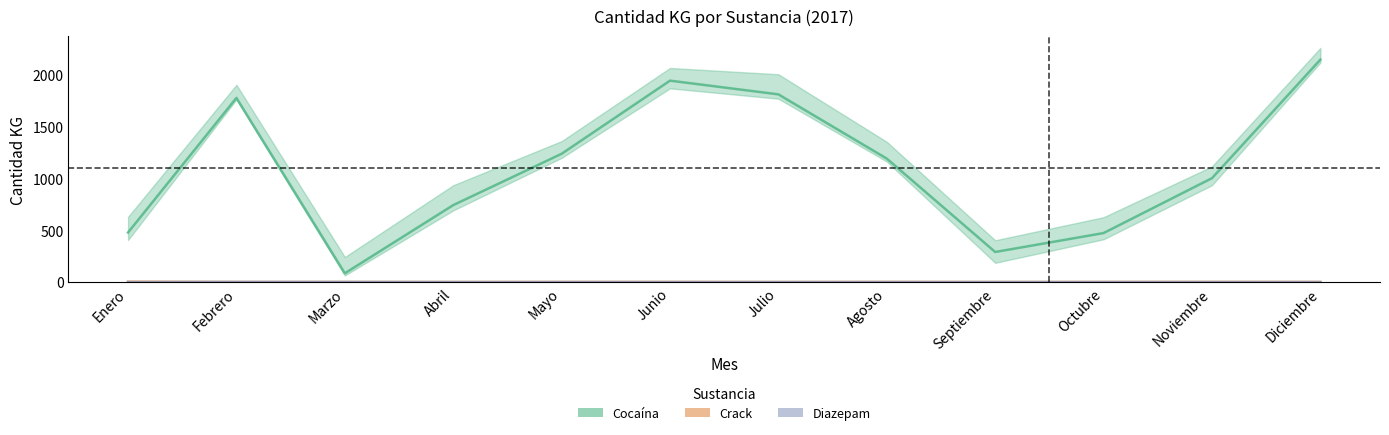

Which series changed the most between Febrero and Junio?

Cocaína